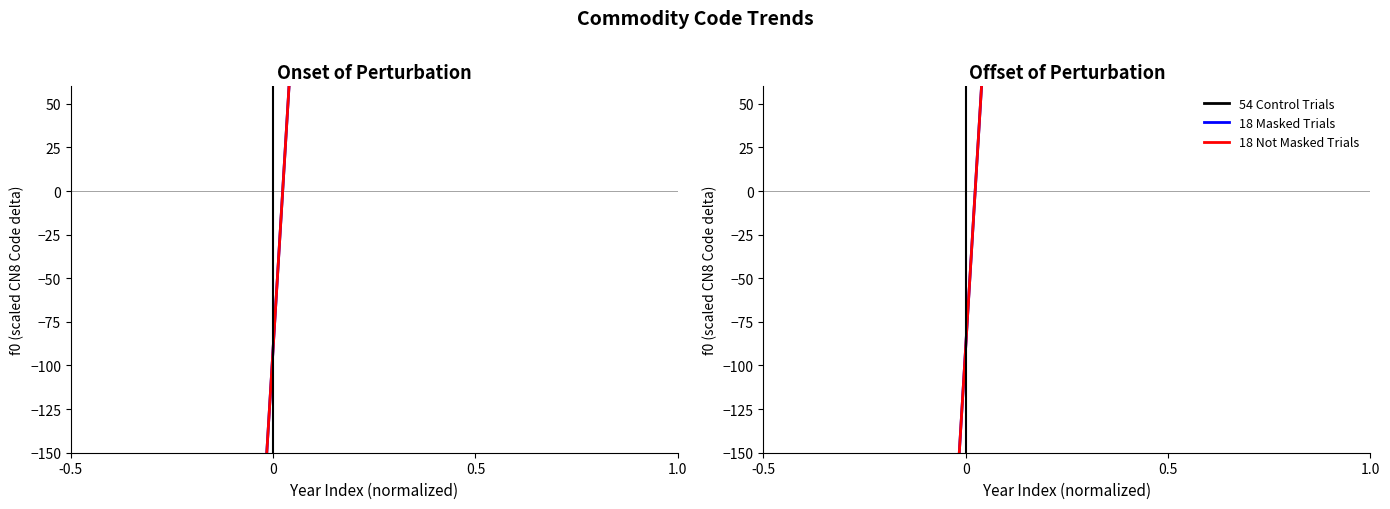

Reading left to right, transcribe all the data shown in this chart.

54 Control Trials: 149.8	149.8	149.8	149.8	149.8	149.8	149.8	149.8	149.8
18 Masked Trials: -568.2	-567.2	-567.2	149.0	149.8	149.8	149.8	149.8	149.8
18 Not Masked Trials: -568.9	-567.2	-567.2	149.0	149.8	149.8	232.0	239.8	239.8